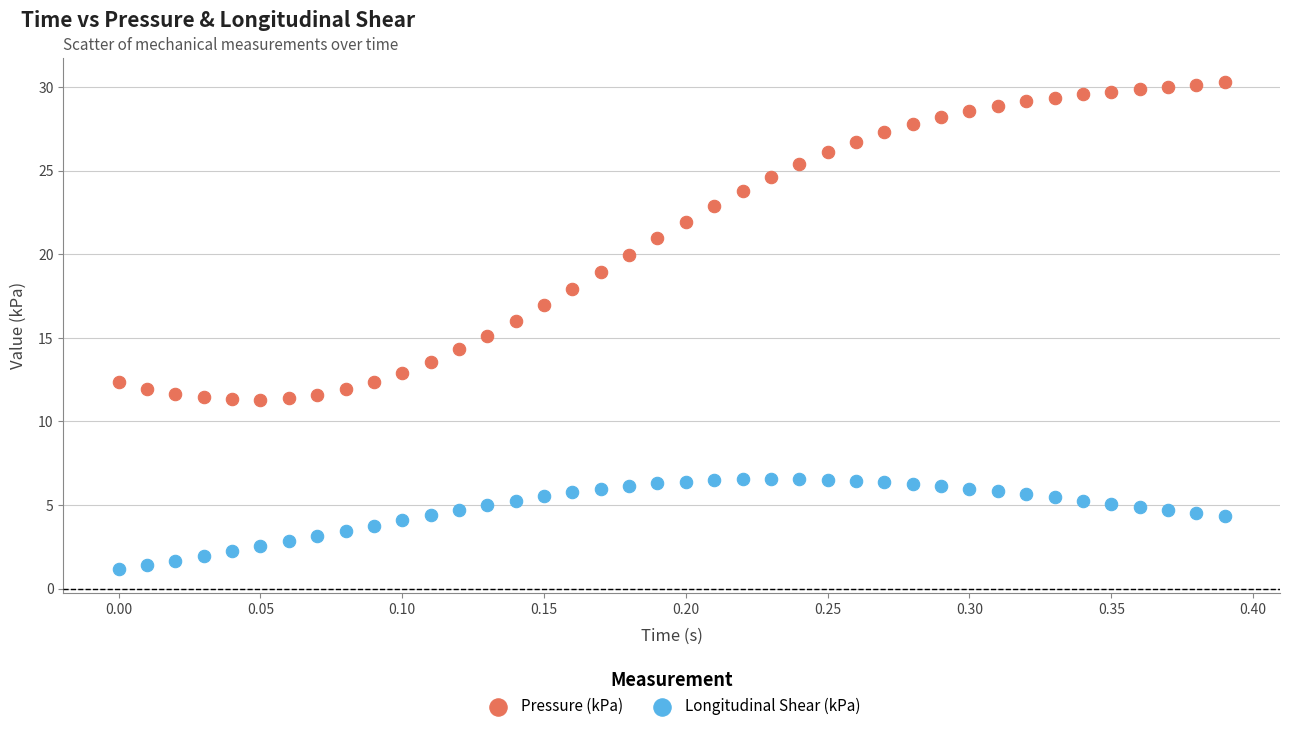

Which series has the largest Y range (max minus min)?

Pressure (kPa)